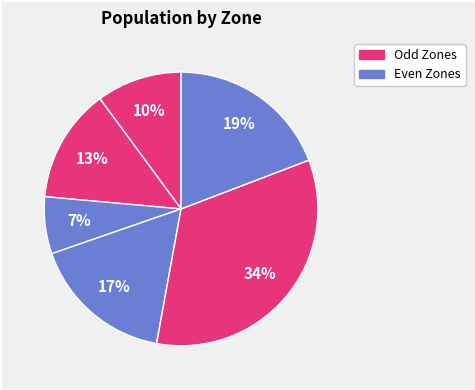

How many segments does this pie chart have?

6